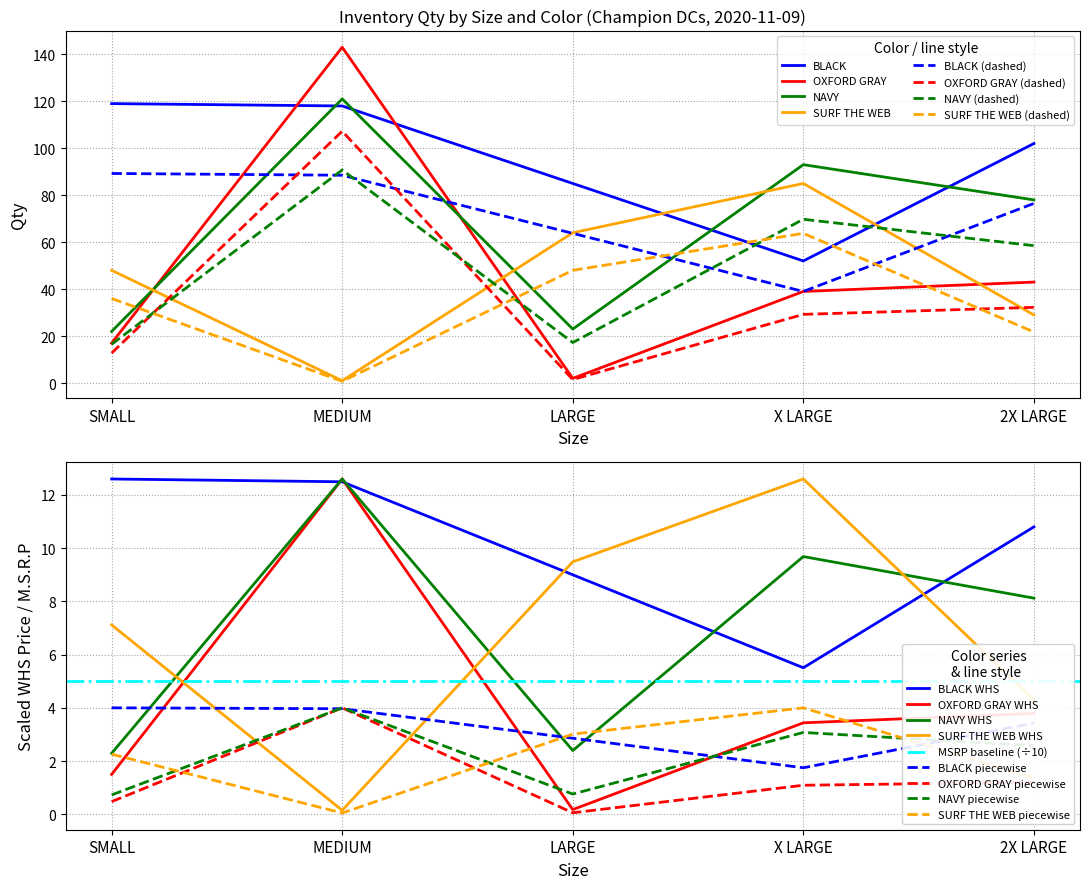

Between which two adjacent categories do BLACK and NAVY first intersect?

SMALL and MEDIUM